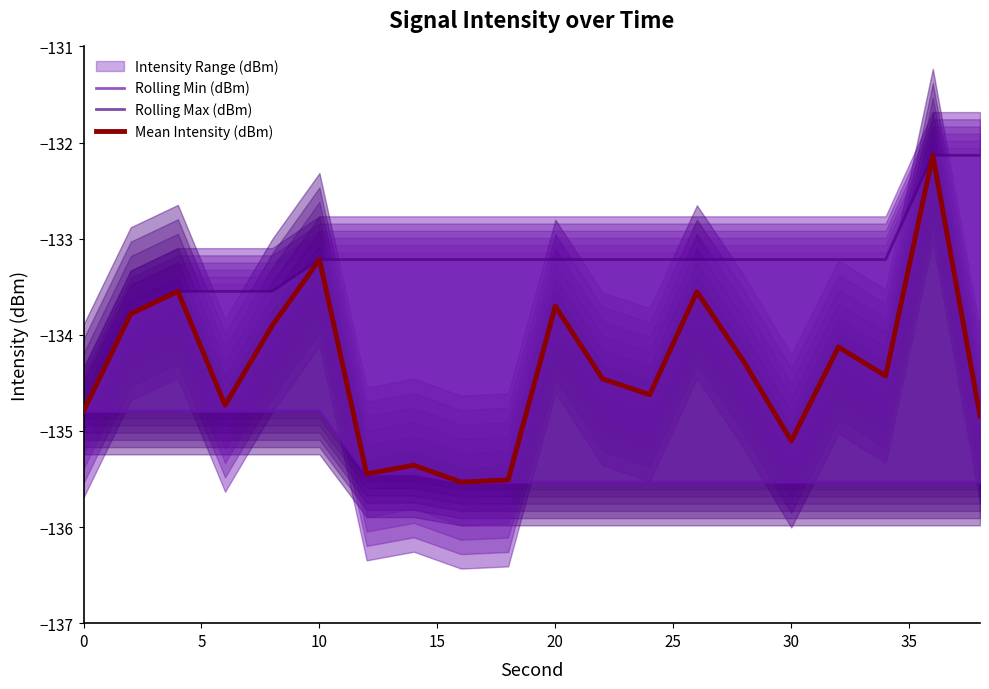

The value of Mean Intensity (dBm) at 10 is -133.2. True or false?

True